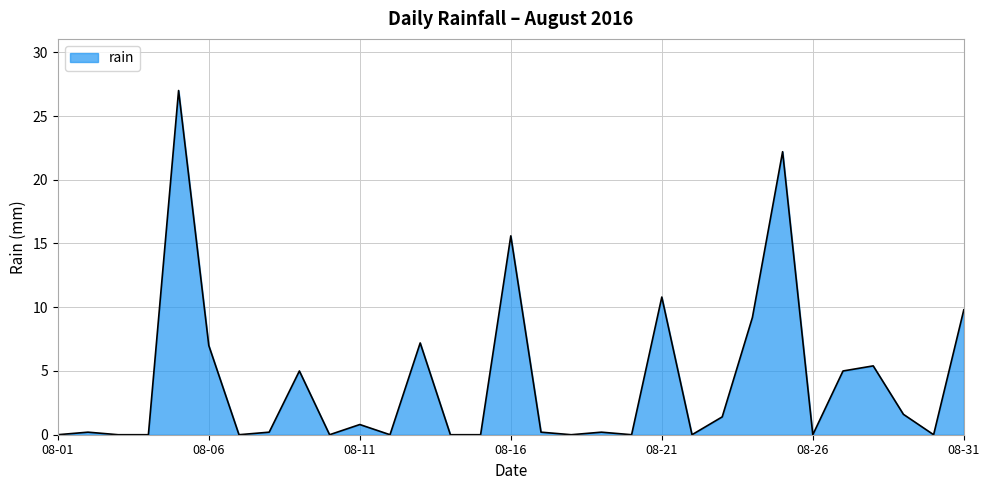

What is the difference between the maximum and minimum values?

27.0